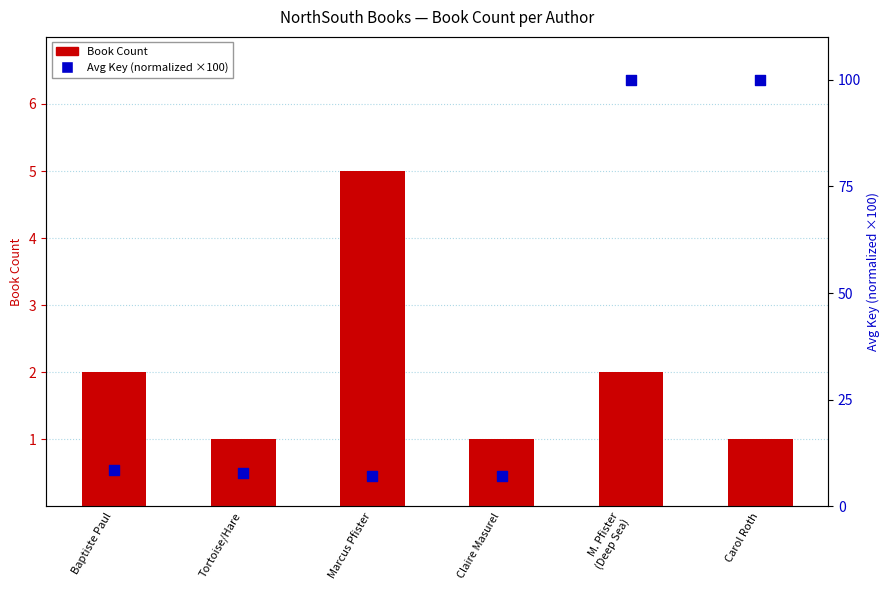

At how many categories does at least one series exceed 34?

2